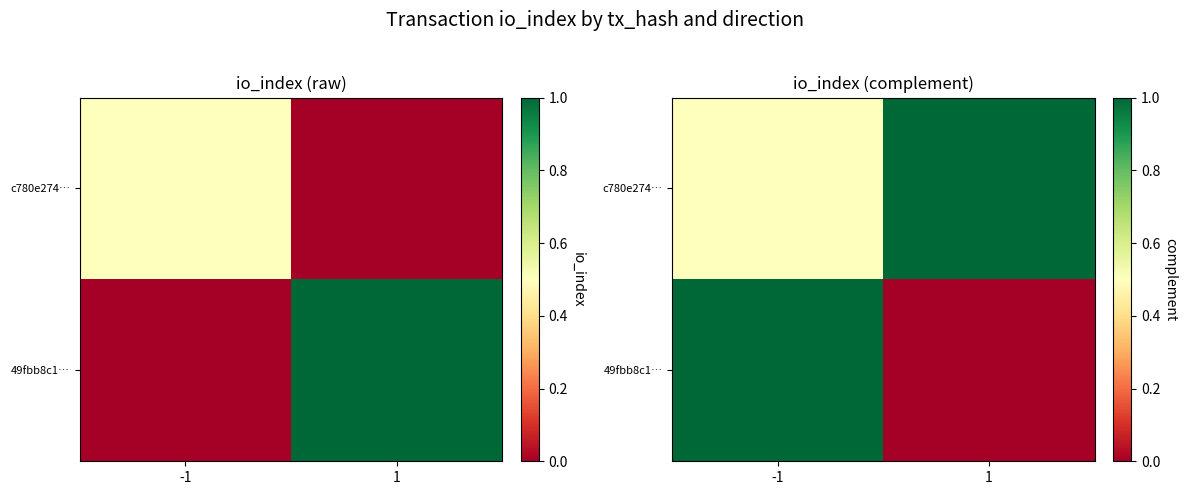

List the series in order of their peak value, highest first.

c780e274…, 49fbb8c1…